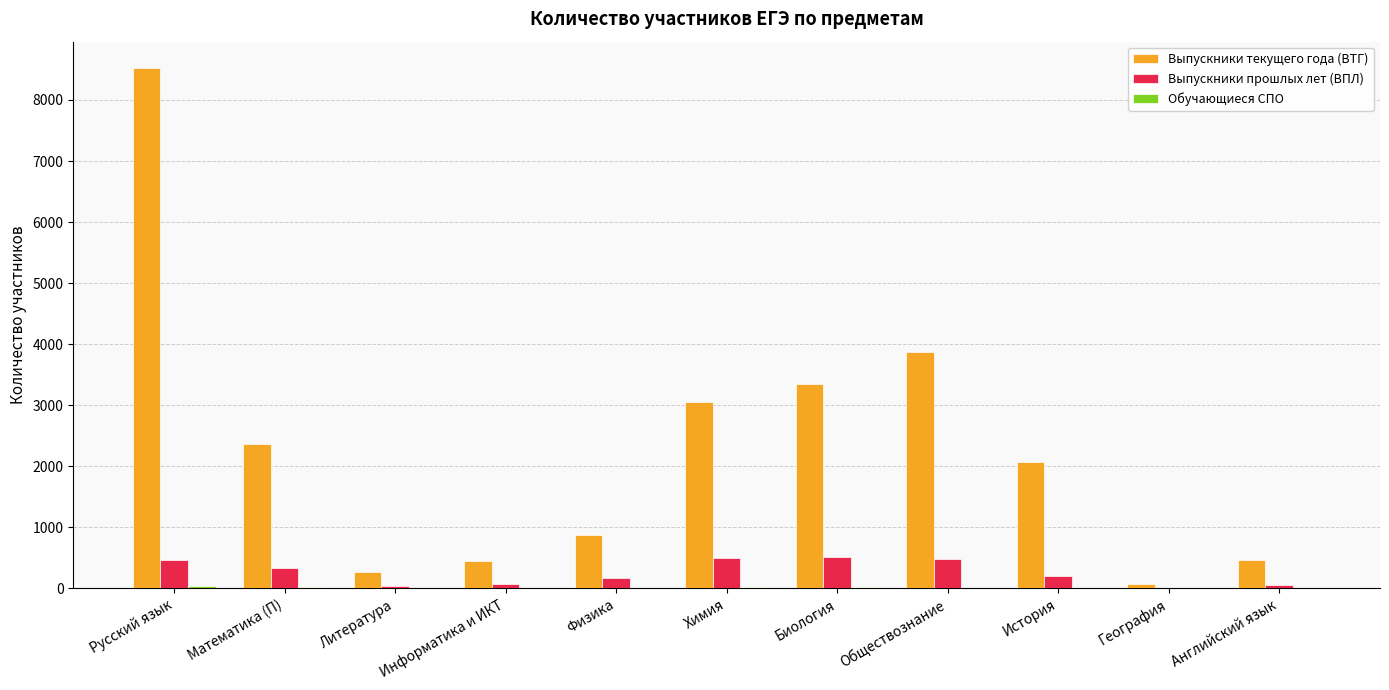

At which category is the sum across all series the highest?

Русский язык